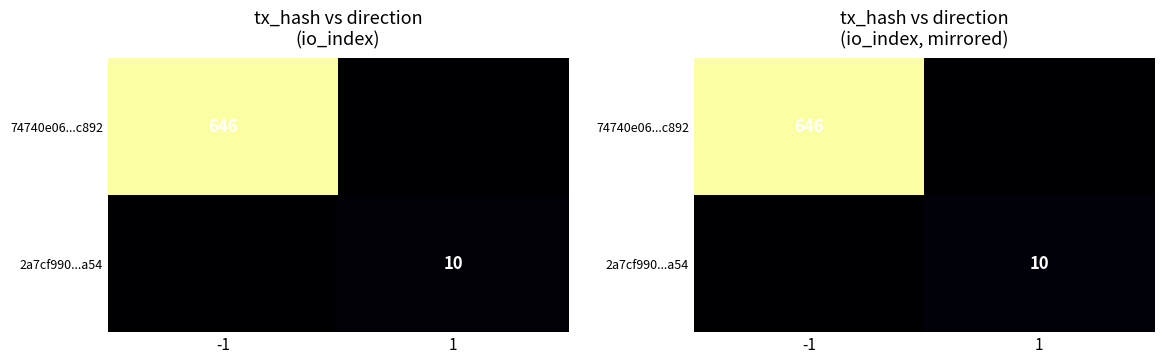

List the labels in order of 74740e06...c892 value, largest first.

-1, 1